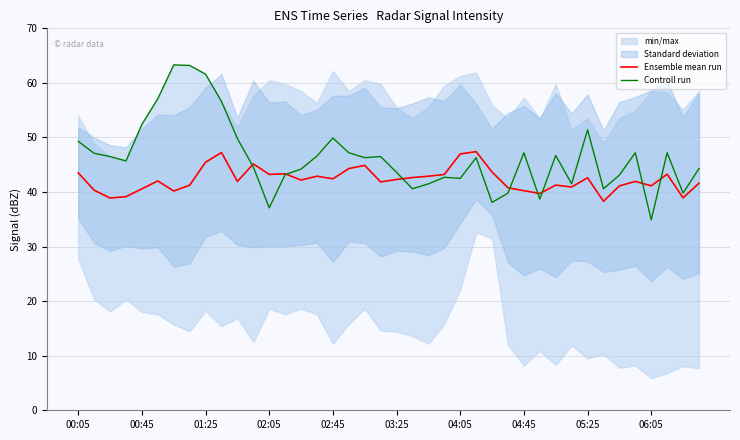

What is the minimum value for Controll run?

34.9